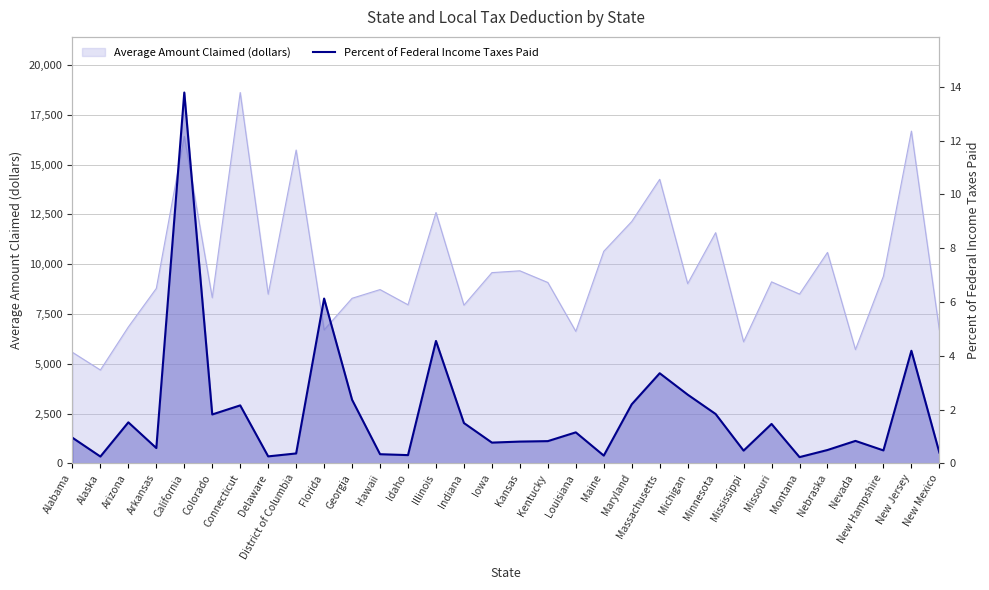

What is the label of the 10th point from the right?

Michigan